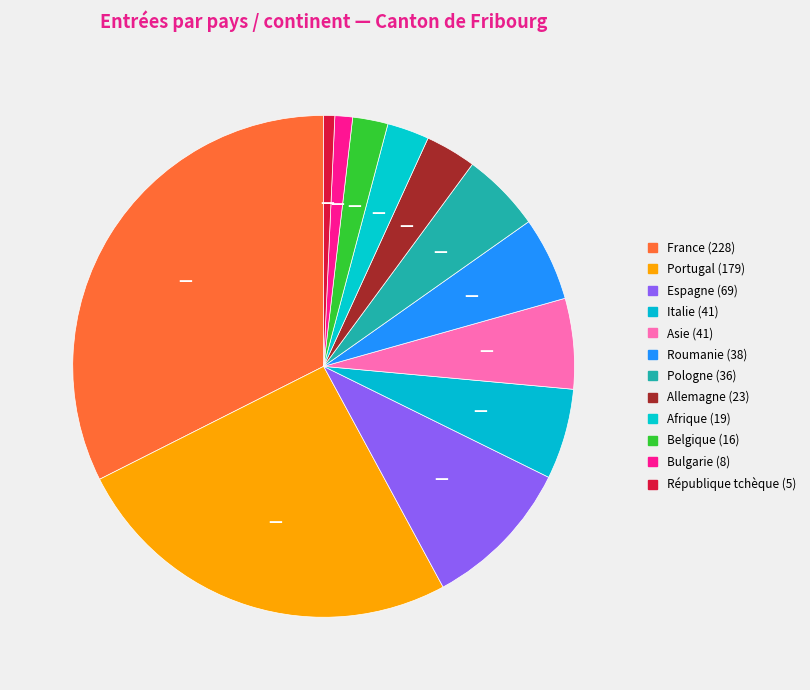

To the nearest percent, what portion does Allemagne represent?

3%